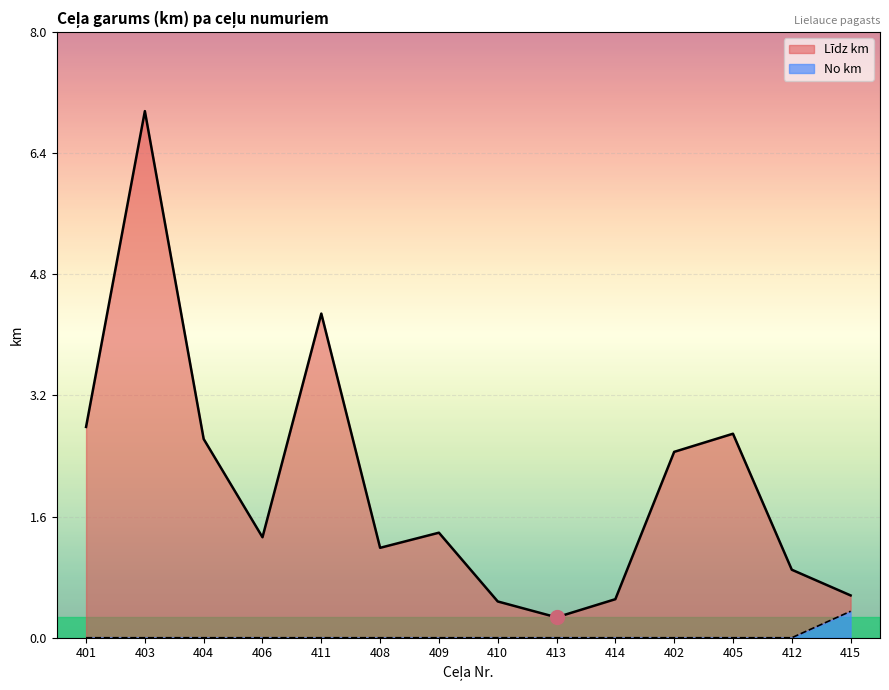

Between 410 and 405, which series saw the biggest shift?

Līdz km